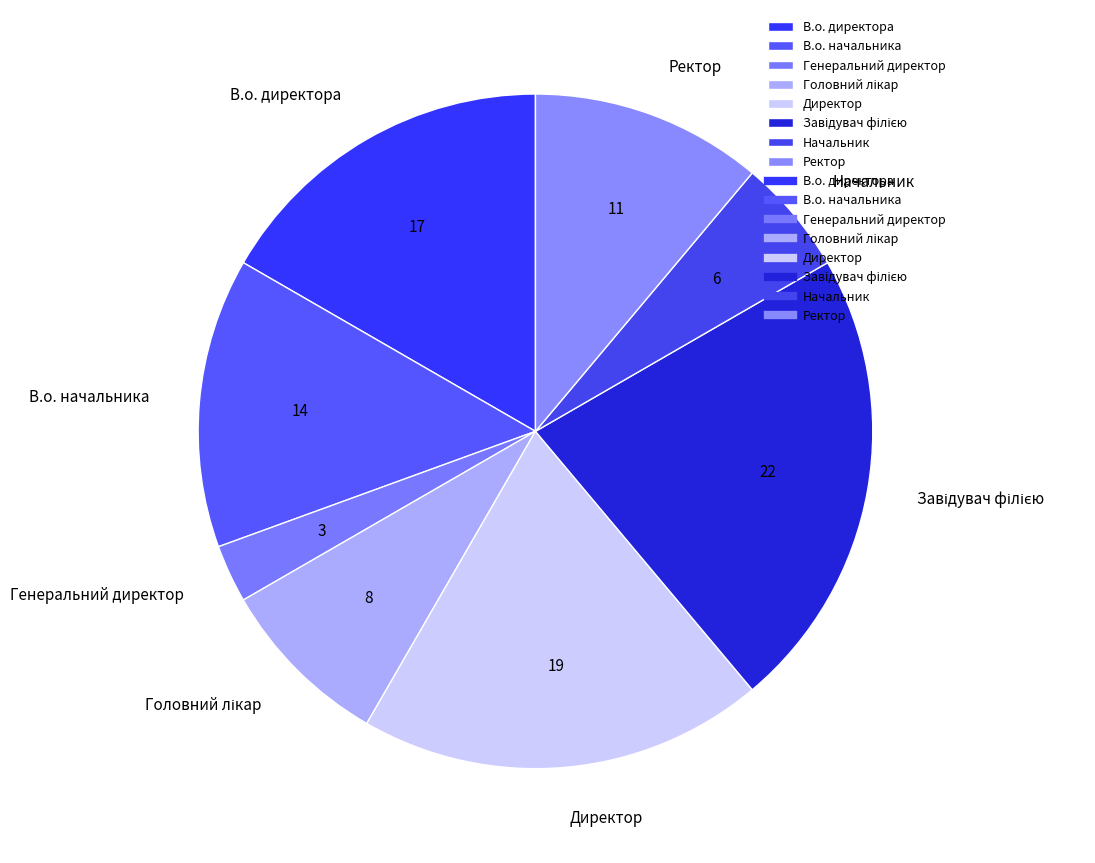

Is it true that Генеральний директор is 13% of the pie?

False